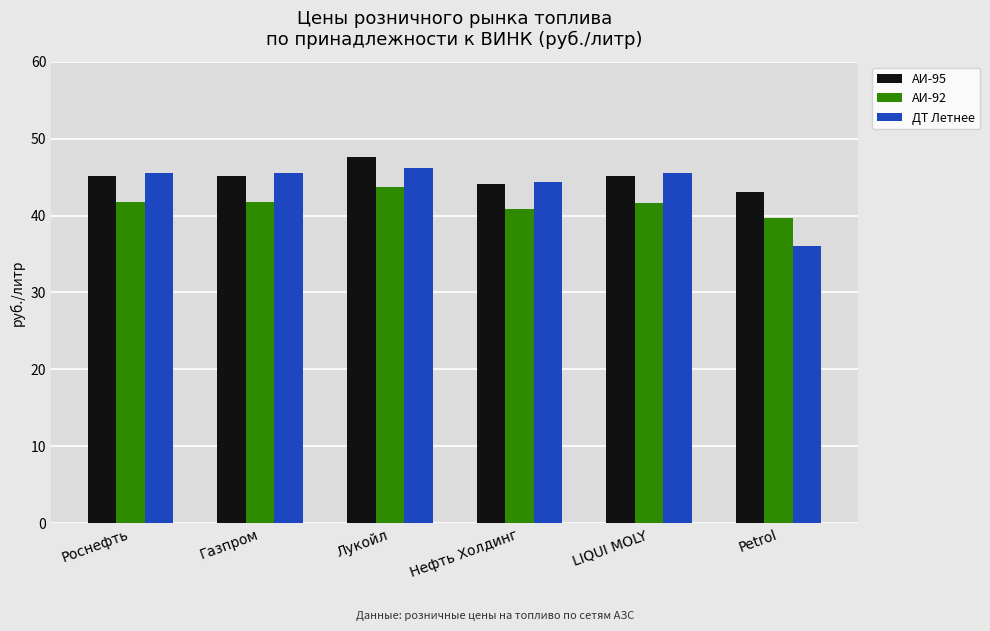

What is the value of the ДТ Летнее bar at the 3rd from the left?

46.2